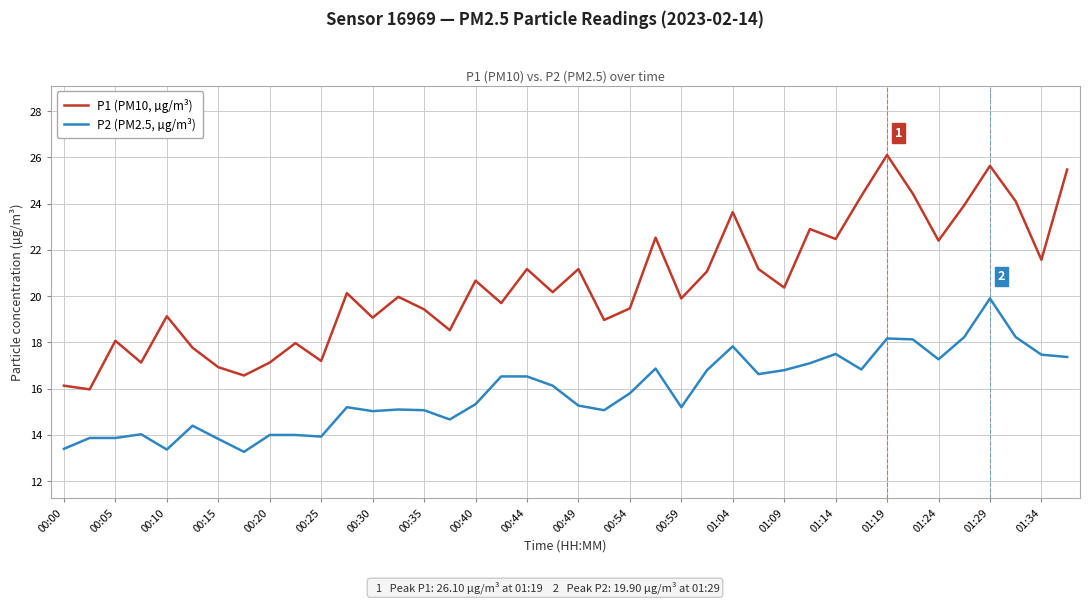

True or false: P2 (PM2.5, µg/m³) and P1 (PM10, µg/m³) cross at least once.

False